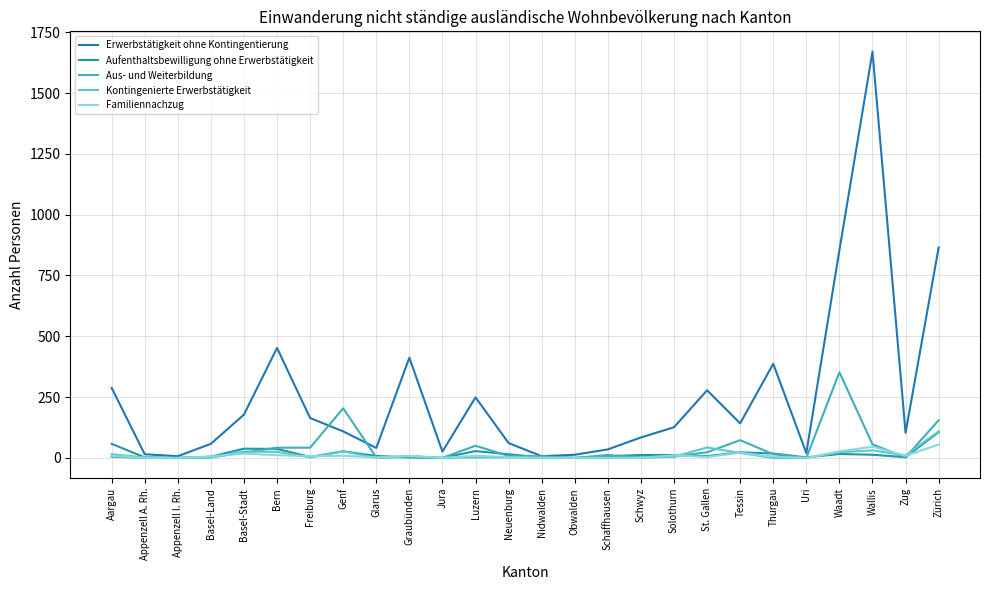

At which label does Aus- und Weiterbildung reach its peak?

Waadt